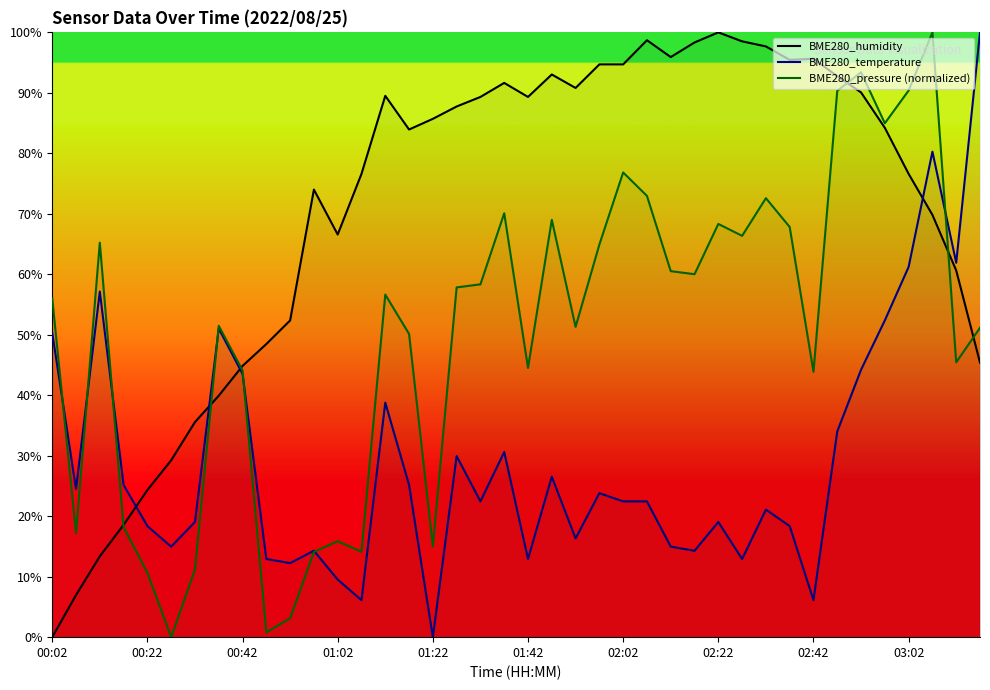

How many data points in BME280_temperature are above 22?

22